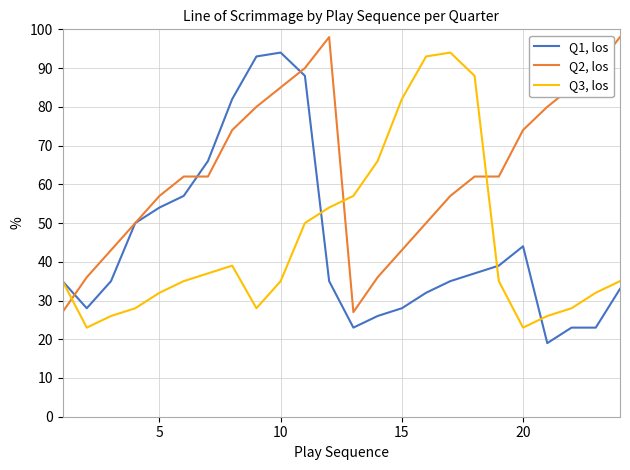

Which series has the largest total across all categories?

Q2, los